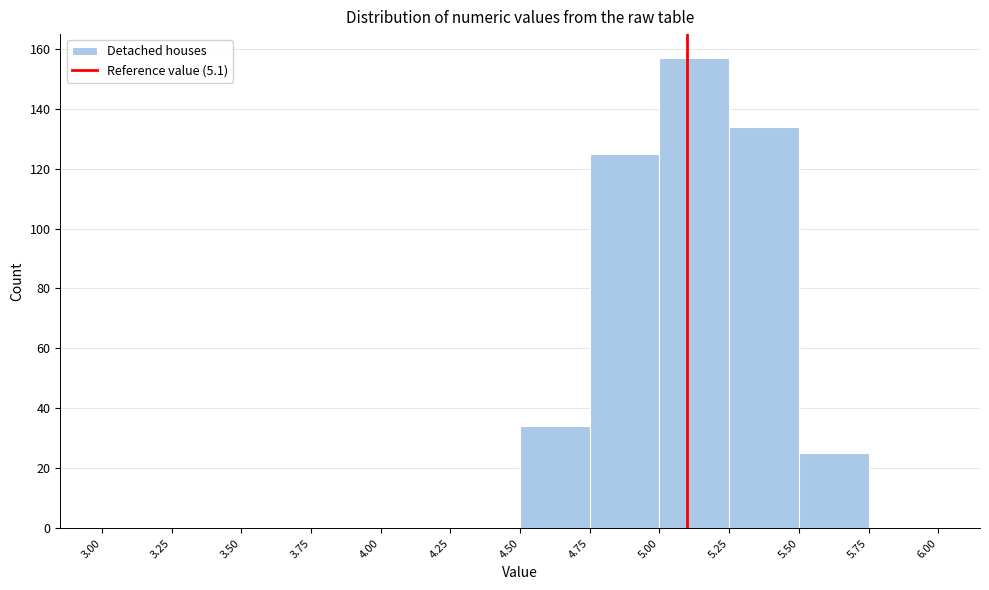

Which range on the x-axis has the tallest bar?

5.00 to 5.25